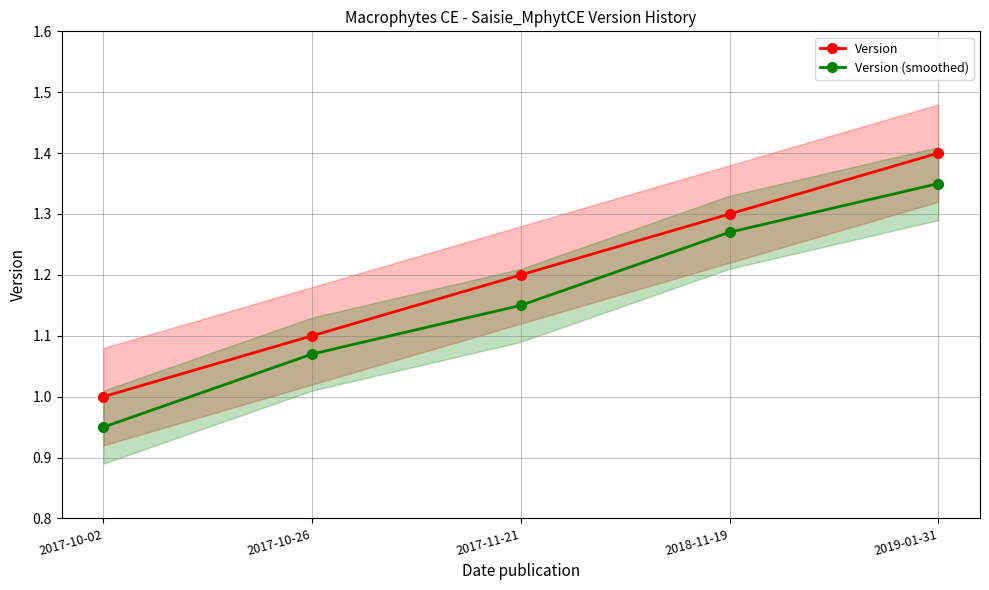

Rank the categories by Version value from highest to lowest.

2019-01-31, 2018-11-19, 2017-11-21, 2017-10-26, 2017-10-02